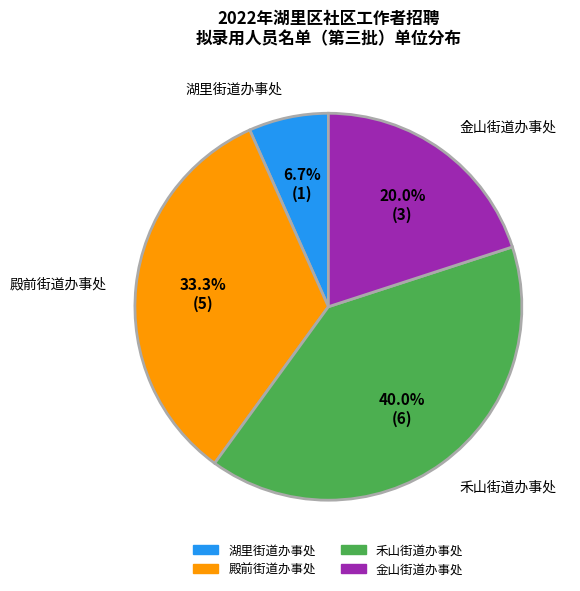

Approximately how many times larger is the value at 殿前街道办事处 compared to 禾山街道办事处?

0.8